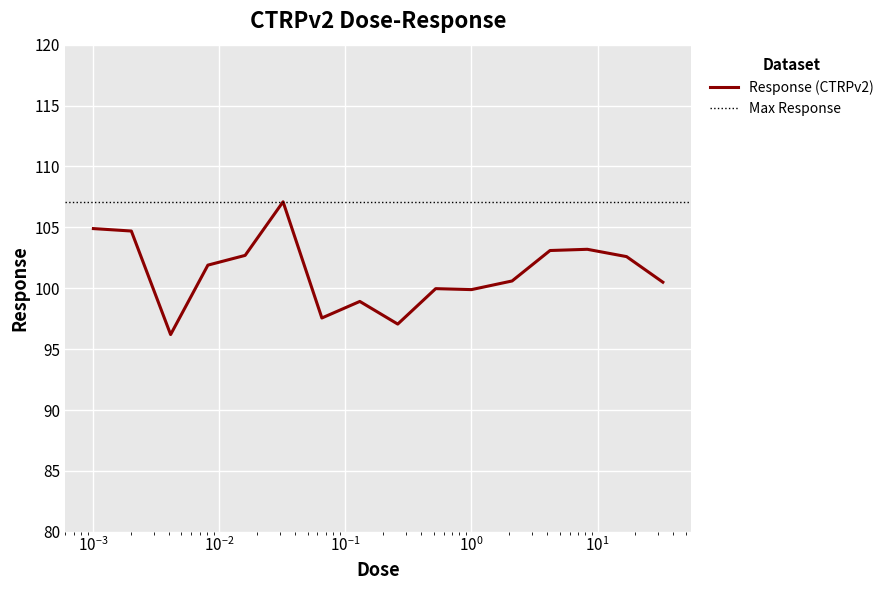

True or false: the data has more than 2 interior local peaks.

True